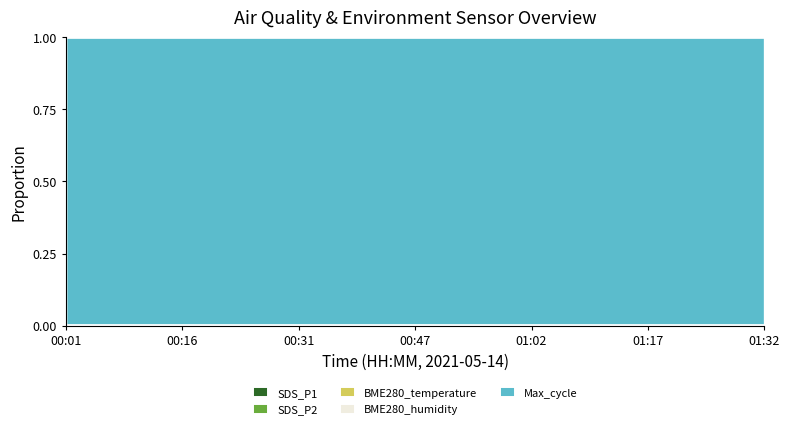

What is the sum of the BME280_humidity values at 01:17 and 00:47?

81.9